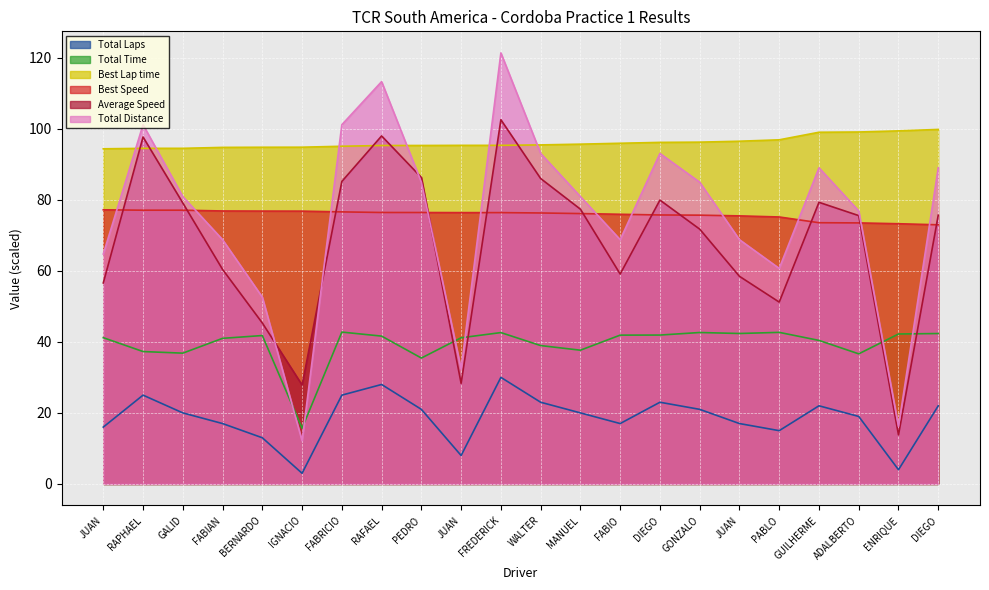

What is the value of the Total Distance point at the 6th from the left?

12.1